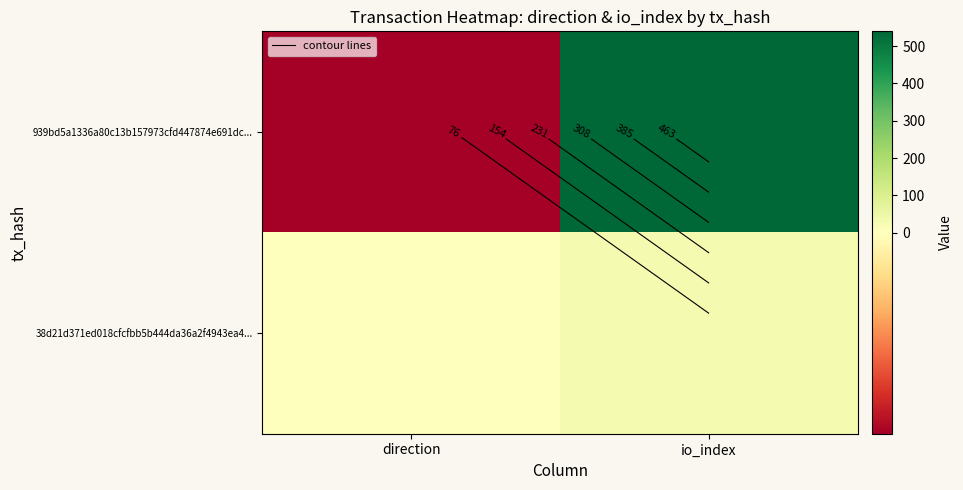

What is the sum of the 939bd5a1336a80c13b157973cfd447874e691dc... values at direction and io_index?

539